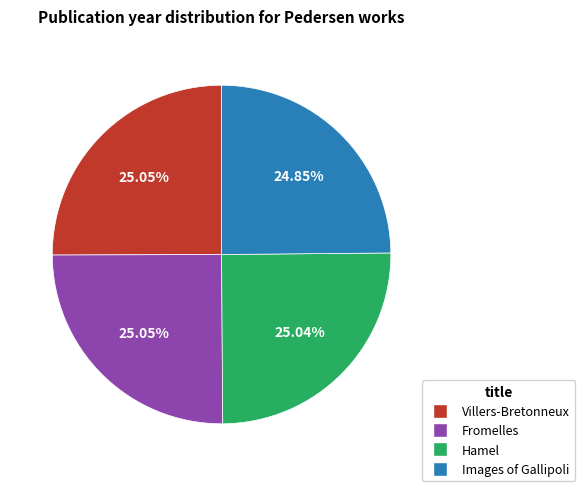

Approximately how many times larger is the value at Images of Gallipoli compared to Villers-Bretonneux?

1.0